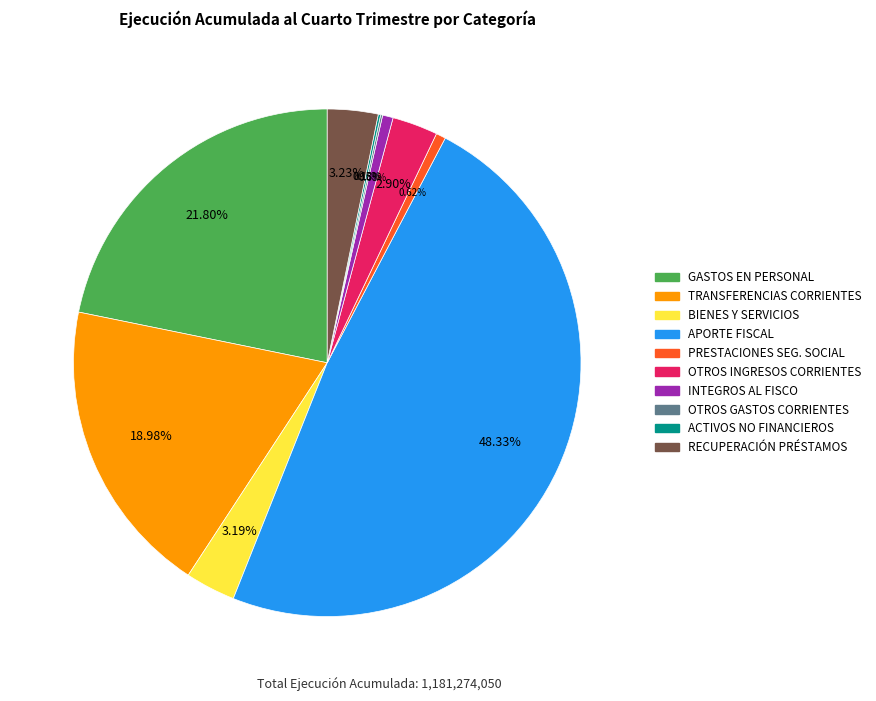

What is the largest slice in the pie chart?

APORTE FISCAL